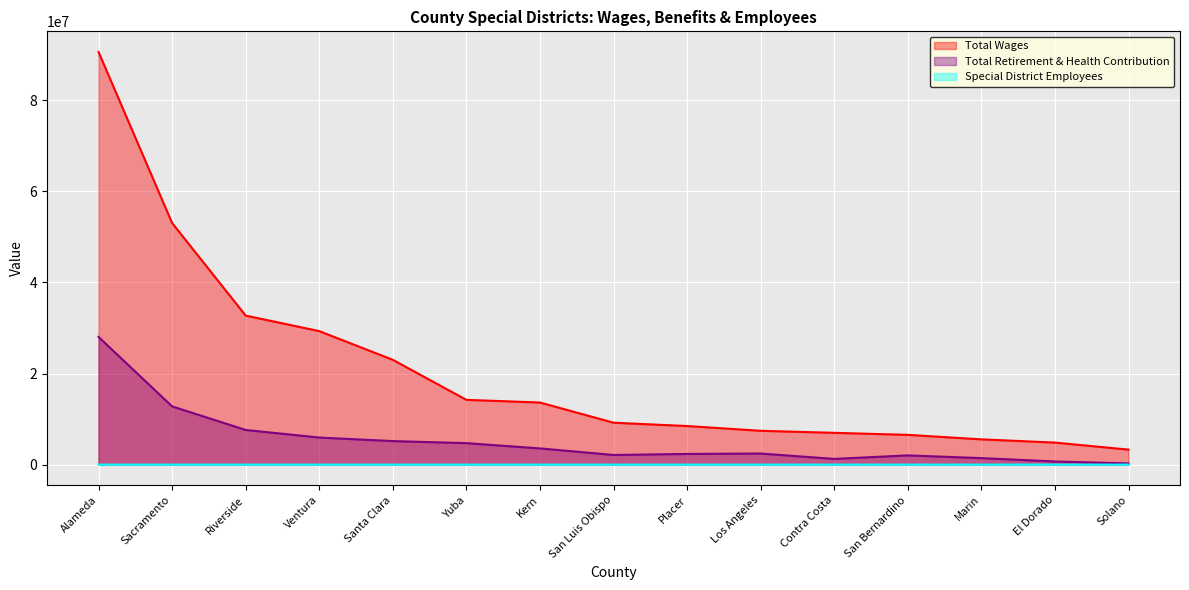

What is the maximum value shown in the chart?

90605367